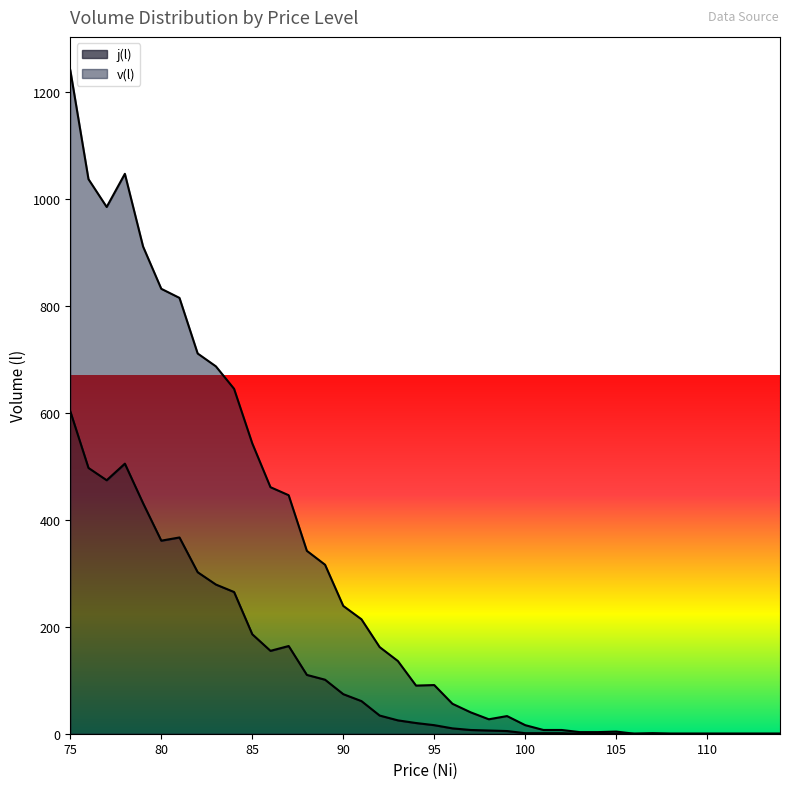

What is the sum of all j(l) values?

5061